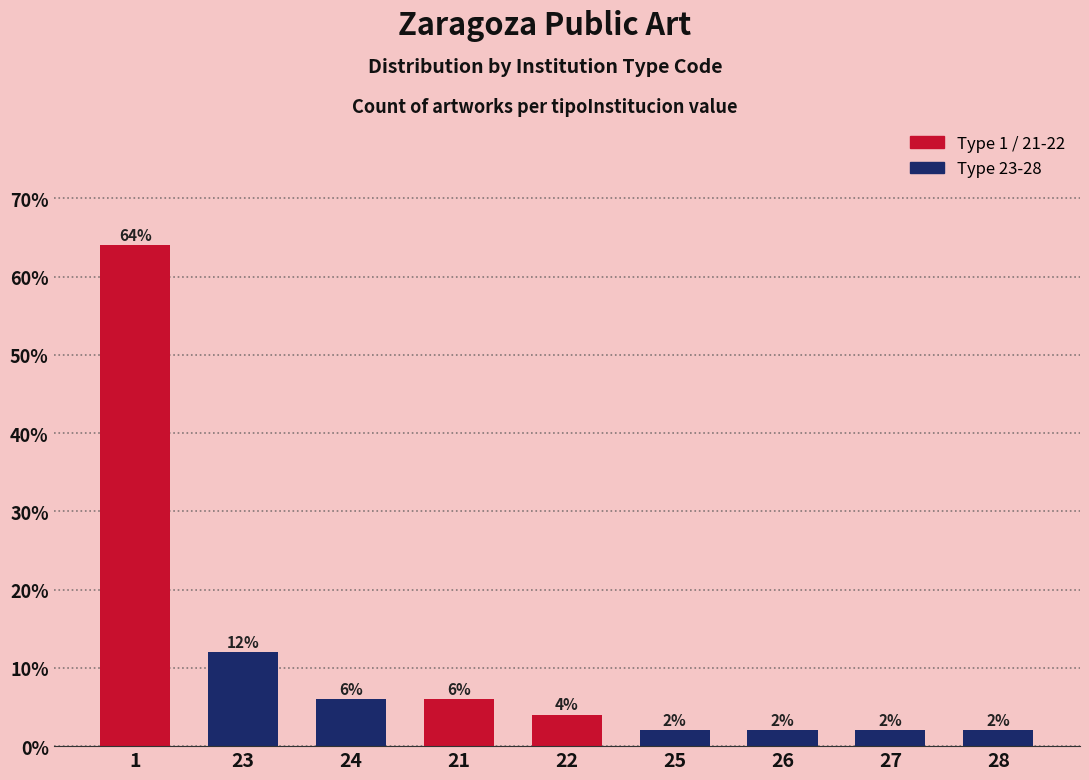

Reading left to right, list all the values displayed in this chart.

1=64	23=12	24=6	21=6	22=4	25=2	26=2	27=2	28=2